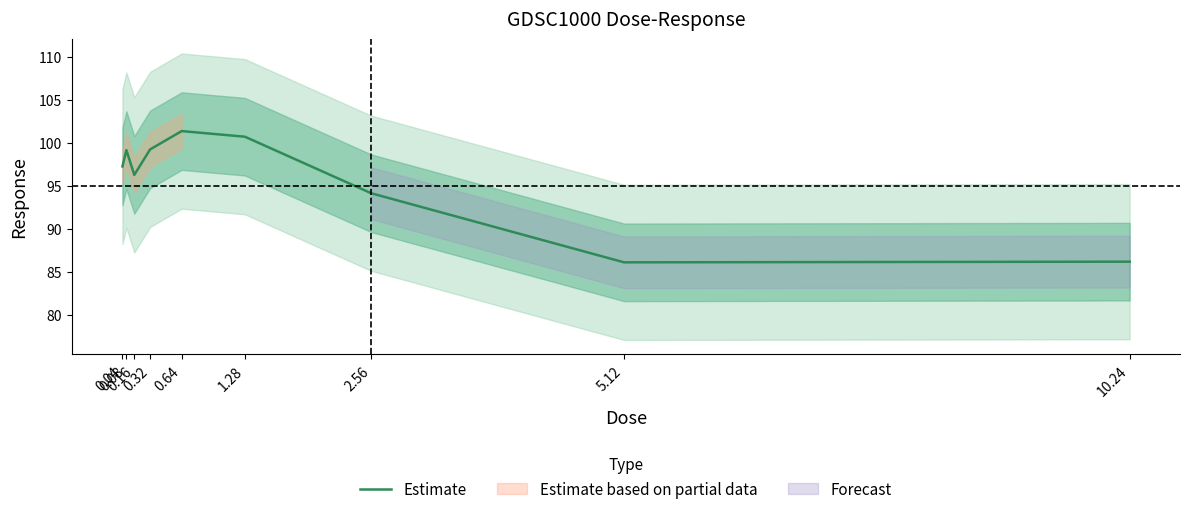

The chart shows a value of 30.5 at 2.56. True or false?

False